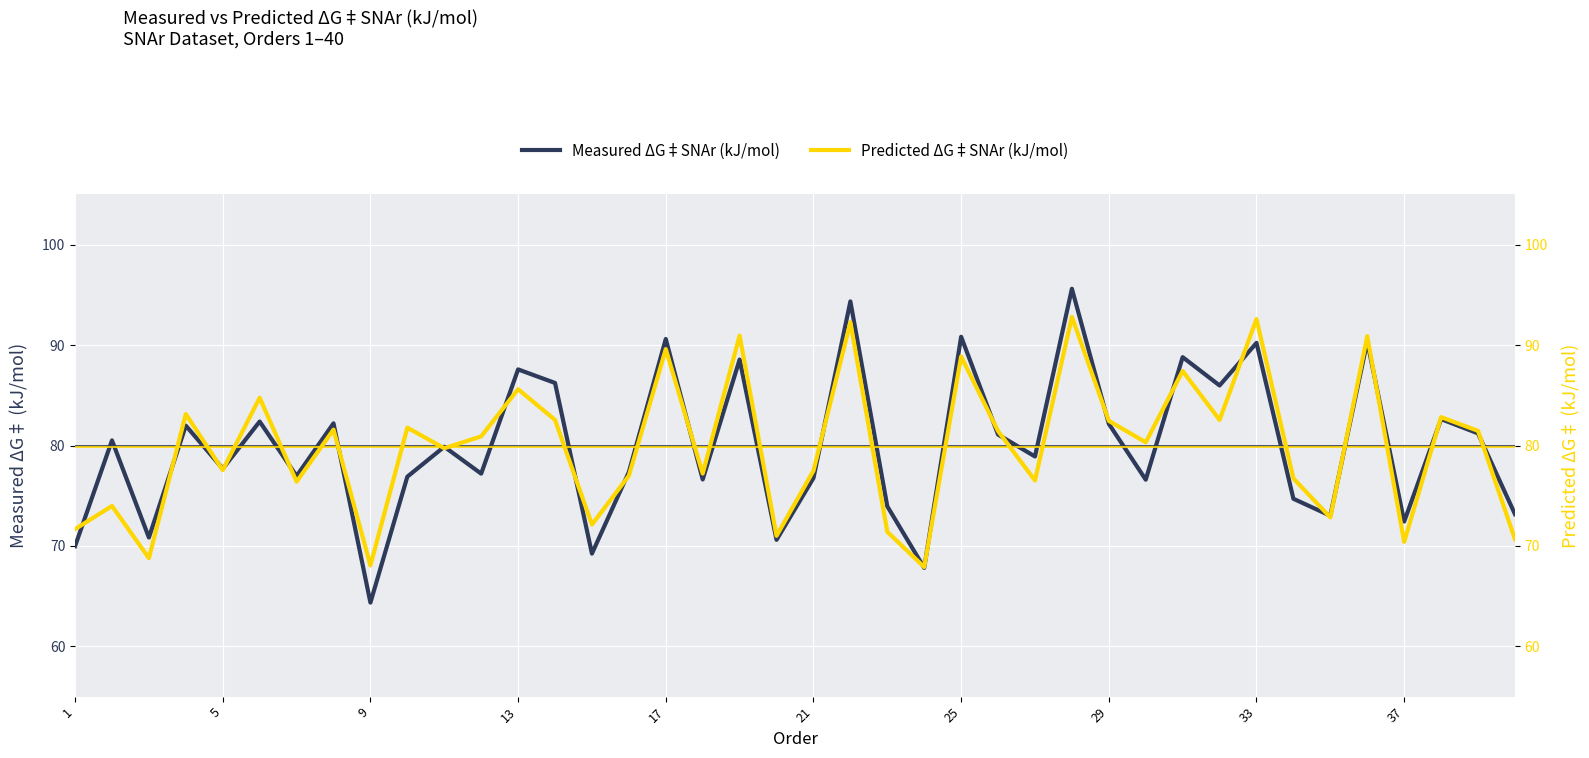

What is the smallest value displayed?

64.4